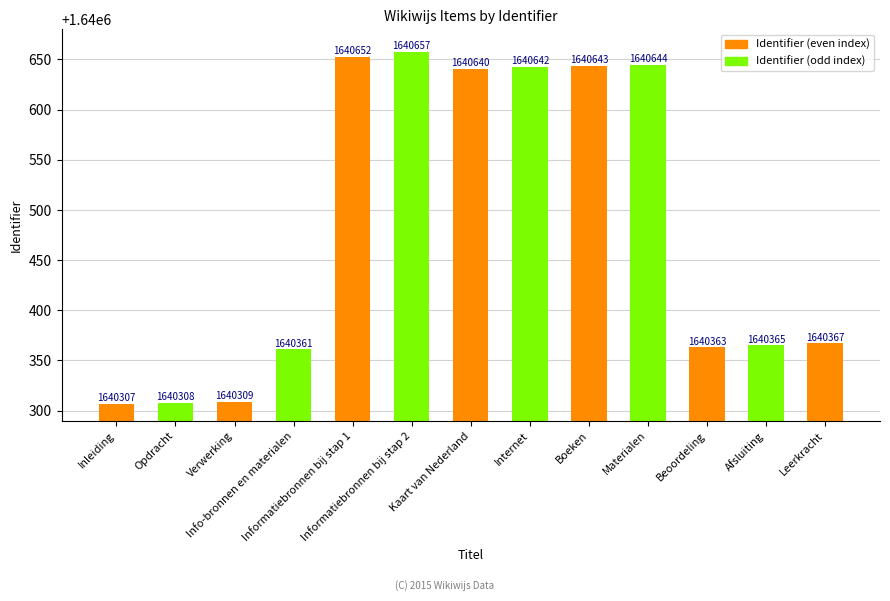

What is the smallest value displayed?

1640307